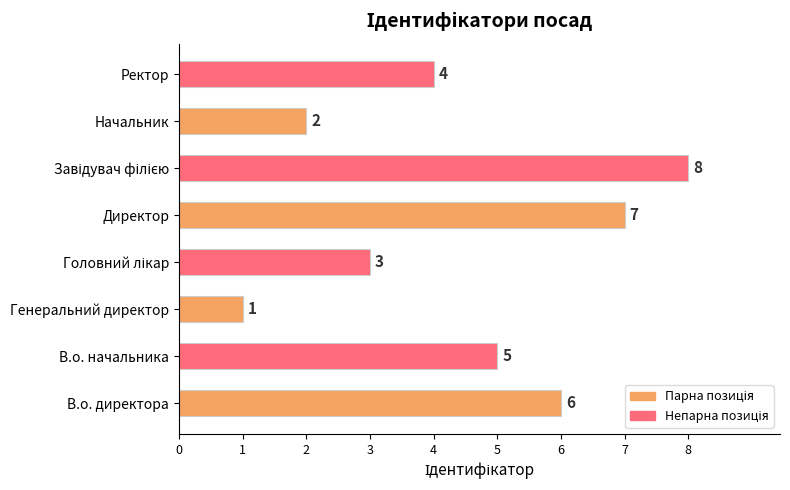

The chart shows a value of 6 at В.о. директора. True or false?

True